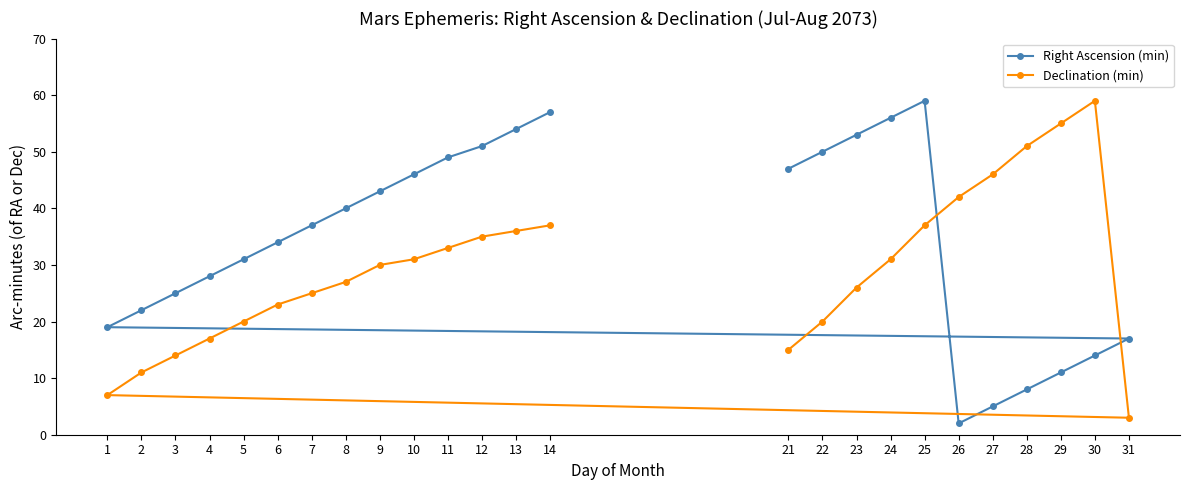

True or false: Right Ascension (min) has a value of 34 at 2.

False